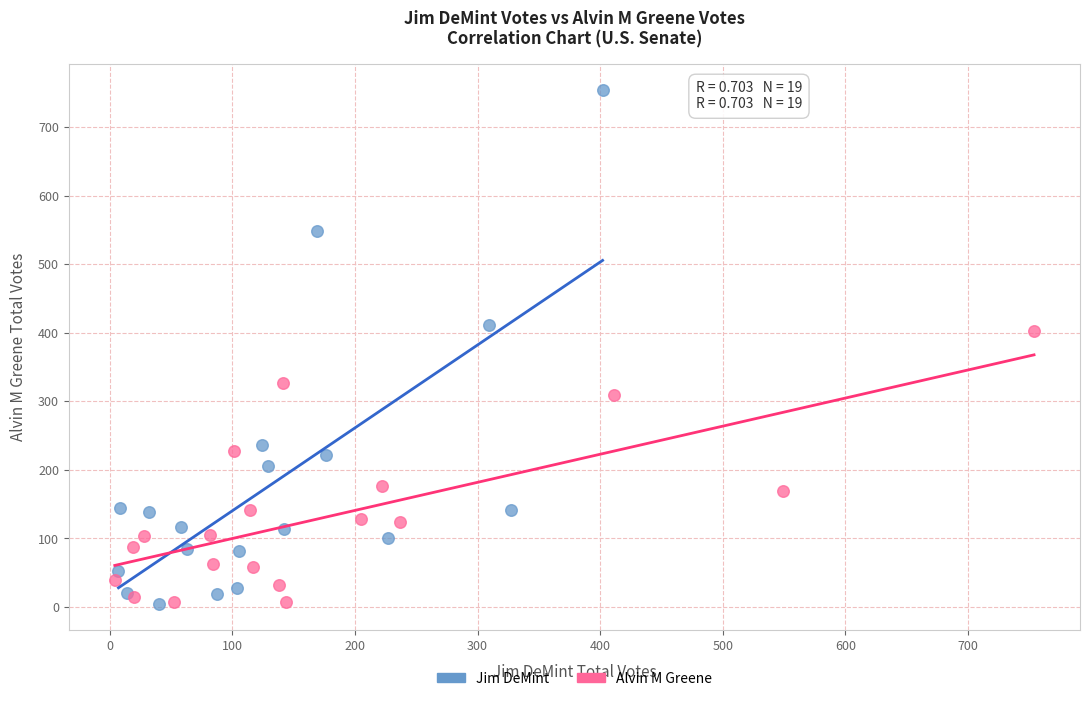

What are all the series names shown in the legend?

Jim DeMint, Alvin M Greene